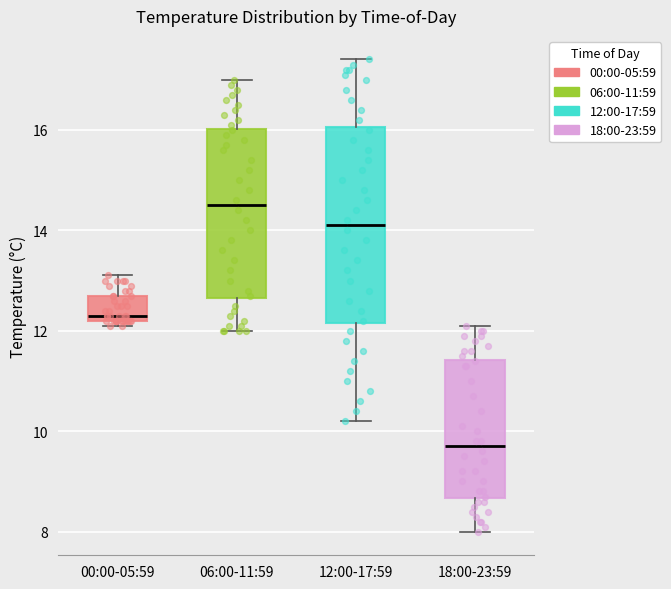

Reading left to right, read every box against the y-axis: the position of its median line, the range the box covers, and the ends of its whiskers. The values are not printed on the chart, so give them approximately, as read against the axis.

00:00-05:59: median 12.4, box 12.2 to 12.8, whiskers 12.2 (just below the box's lower edge) to 13.2
06:00-11:59: median 14.6, box 12.6 to 16.0, whiskers 12.0 to 17.0
12:00-17:59: median 14.2, box 12.2 to 16.0, whiskers 10.2 to 17.4
18:00-23:59: median 9.8, box 8.6 to 11.4, whiskers 8.0 to 12.2